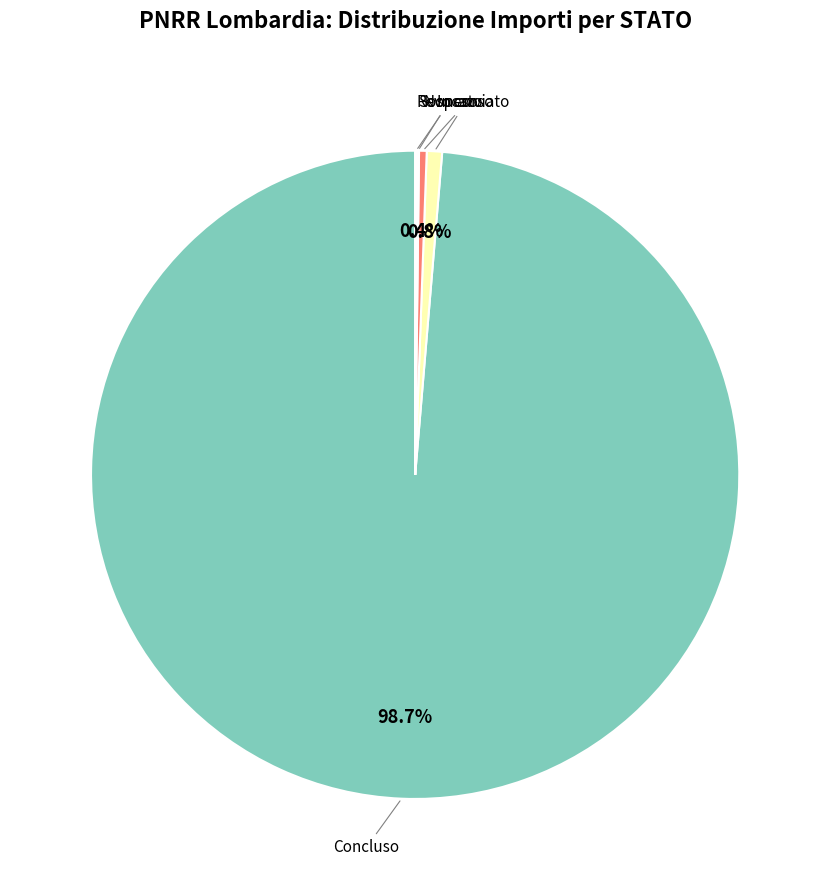

To the nearest percent, what is the average slice percentage?

20%